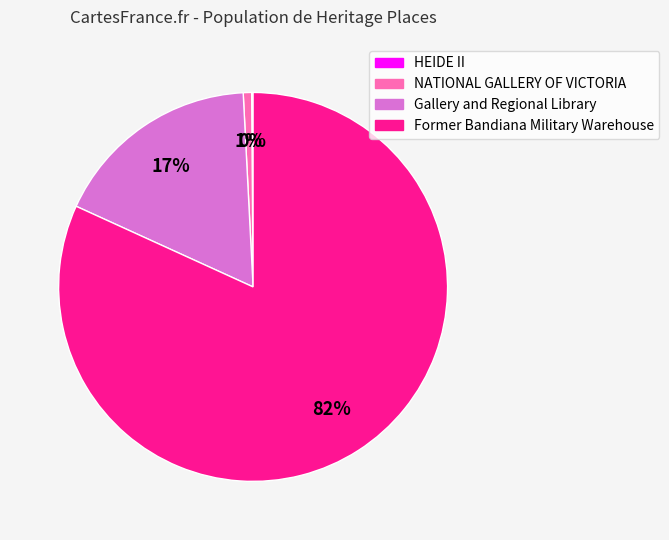

The NATIONAL GALLERY OF VICTORIA slice represents 1% of the pie. True or false?

True